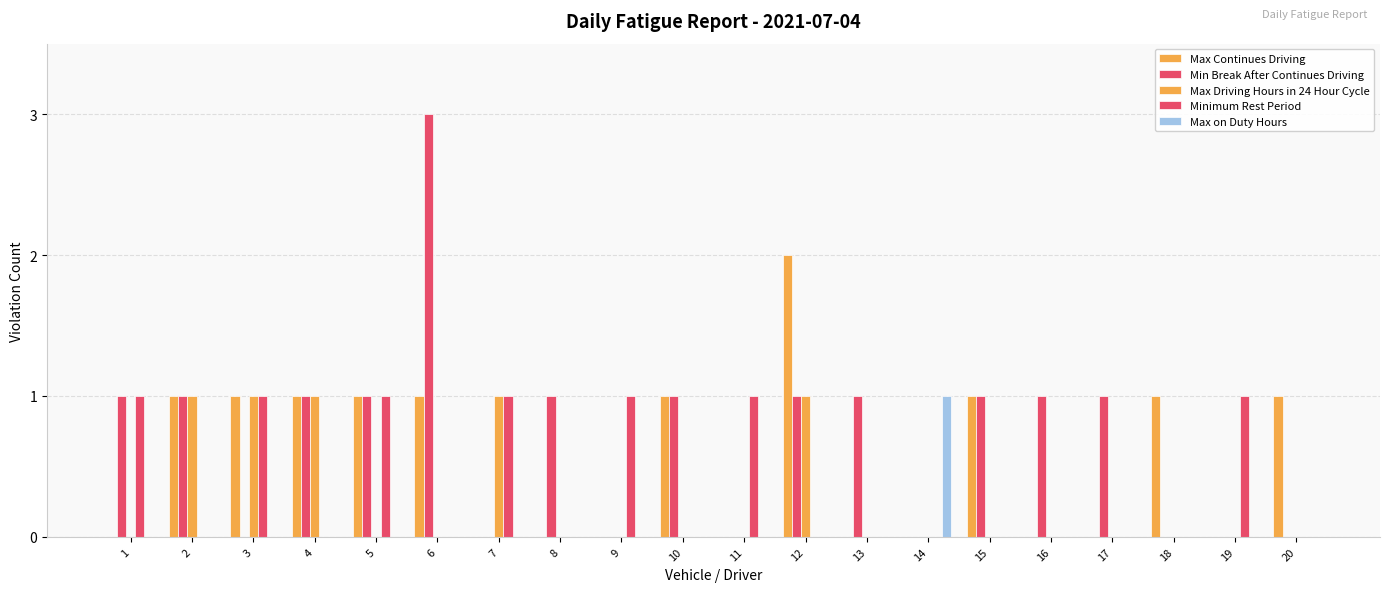

How many series are shown in this chart?

5